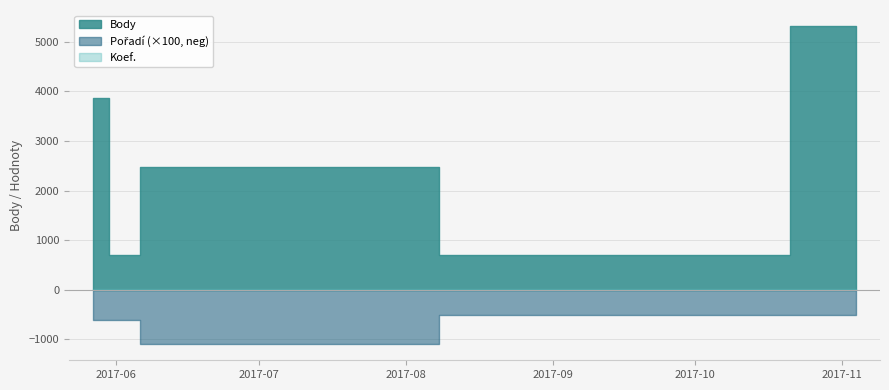

What is the sum of the Body values at 2017-11-04 and 2017-05-27?

9195